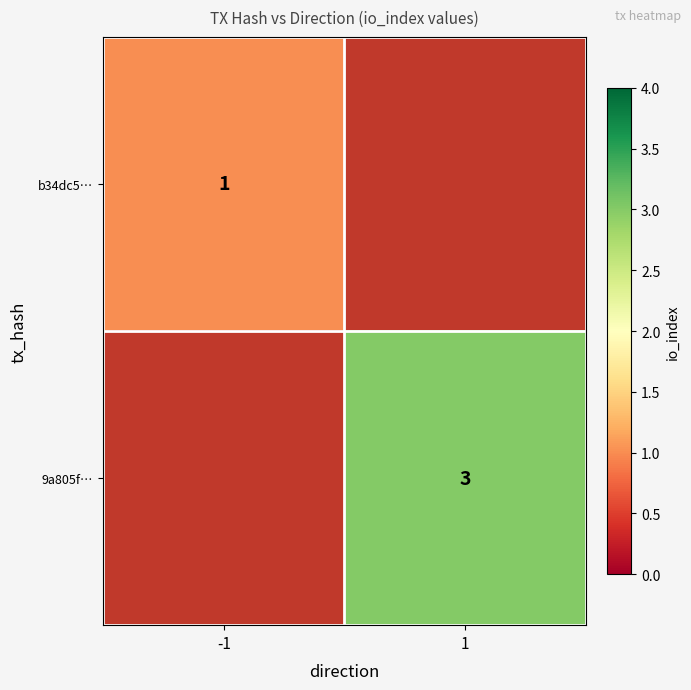

What is the greatest value displayed?

3.0